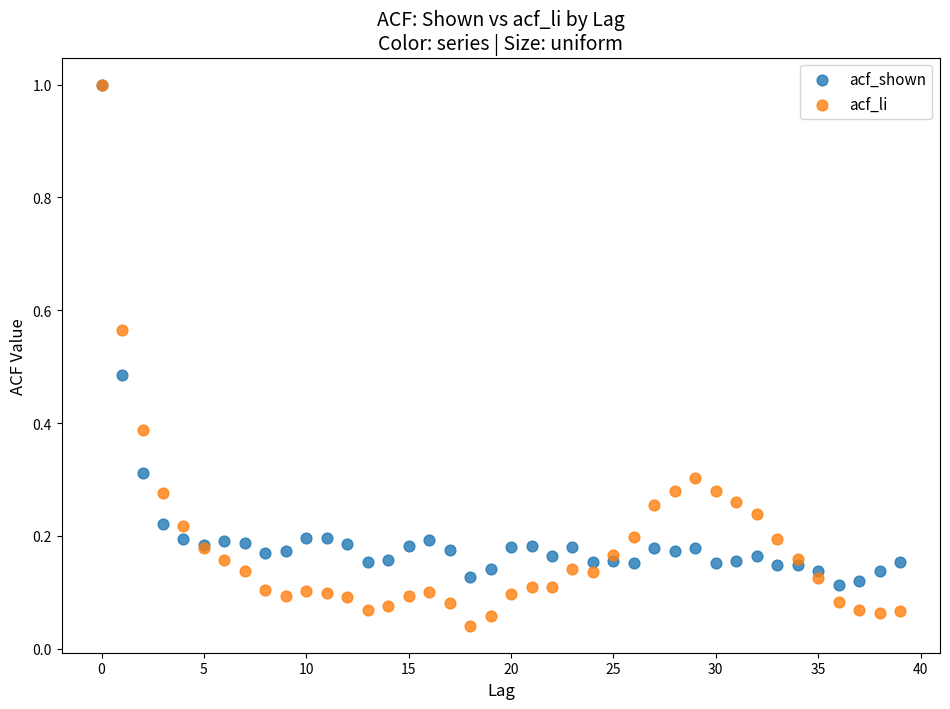

What are all the series names shown in the legend?

acf_shown, acf_li